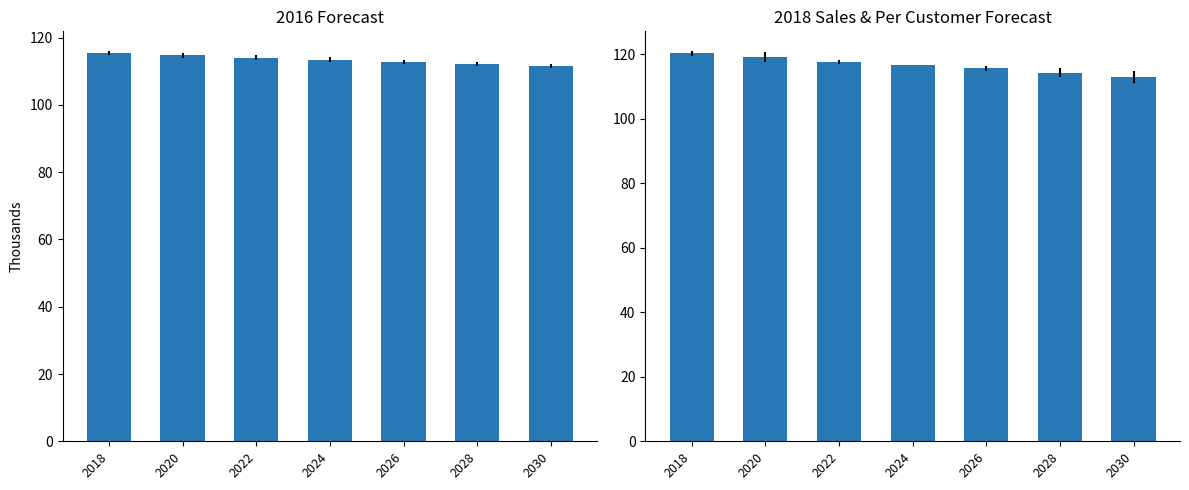

At which category is the sum across all series the highest?

2018